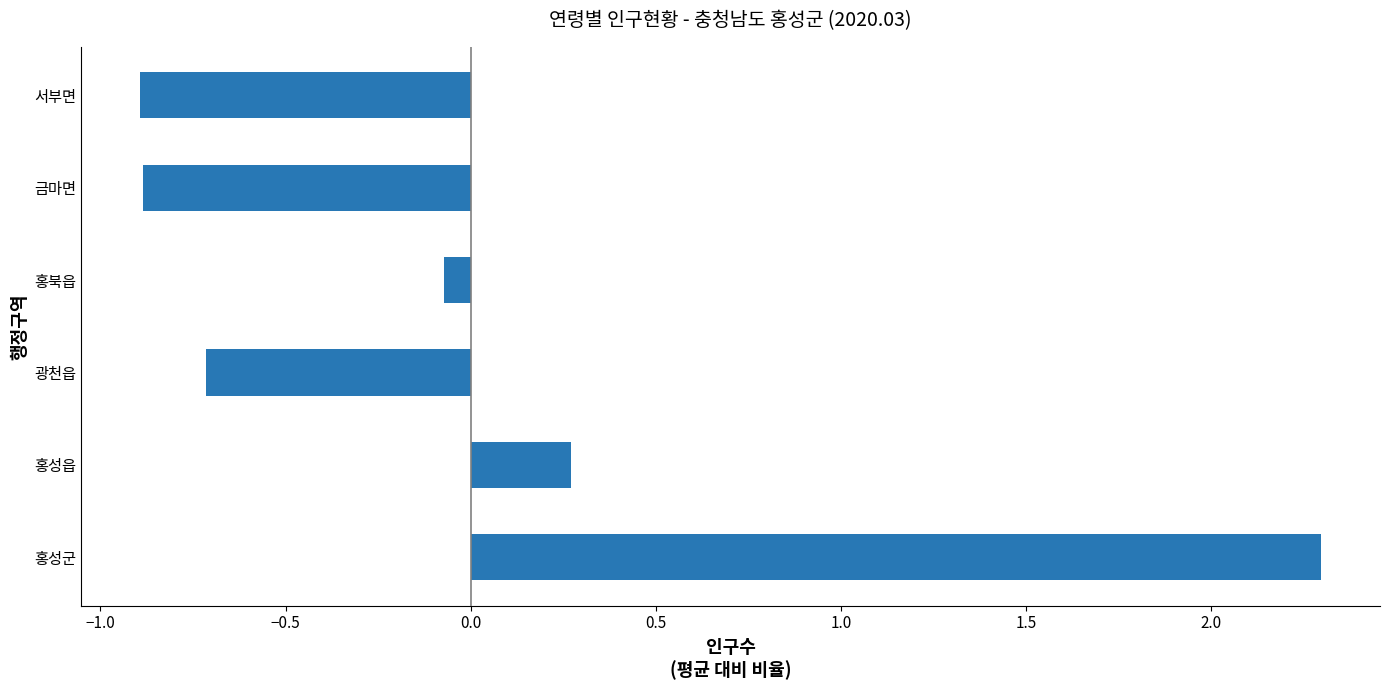

Reading bottom to top, transcribe all the data shown in this chart.

홍성군=2.3	홍성읍=0.3	광천읍=-0.7	홍북읍=-0.1	금마면=-0.9	서부면=-0.9